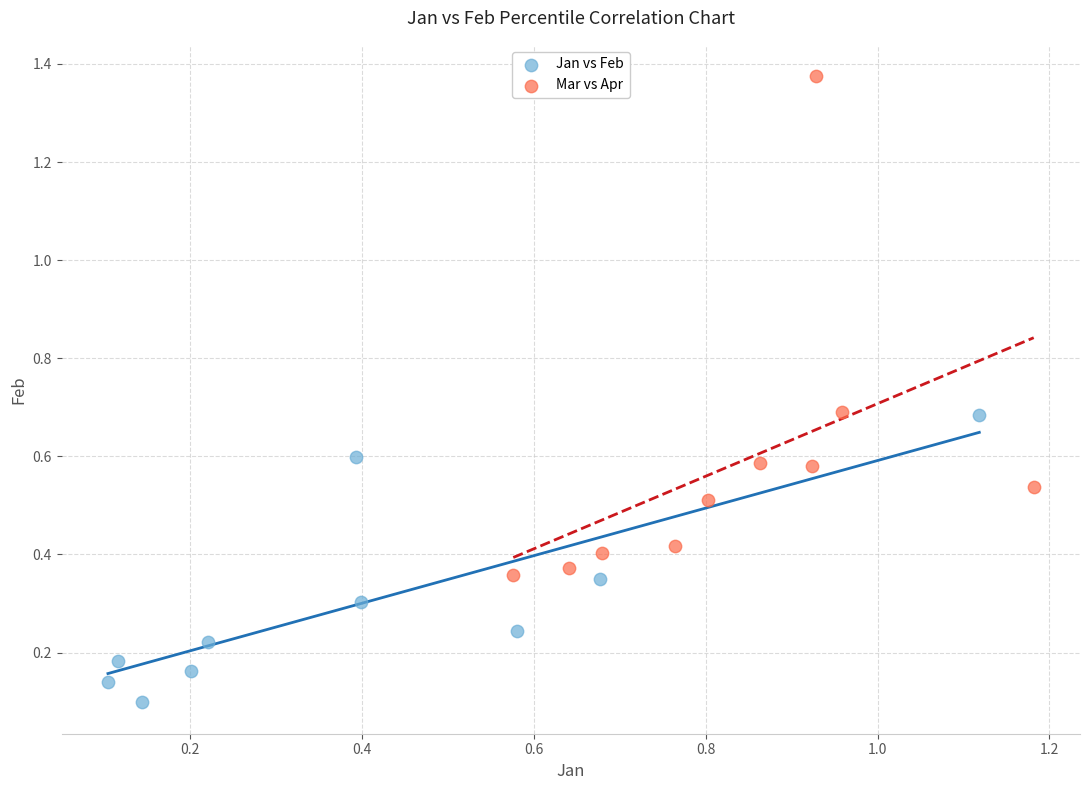

Which series contains the highest Y value?

Mar vs Apr